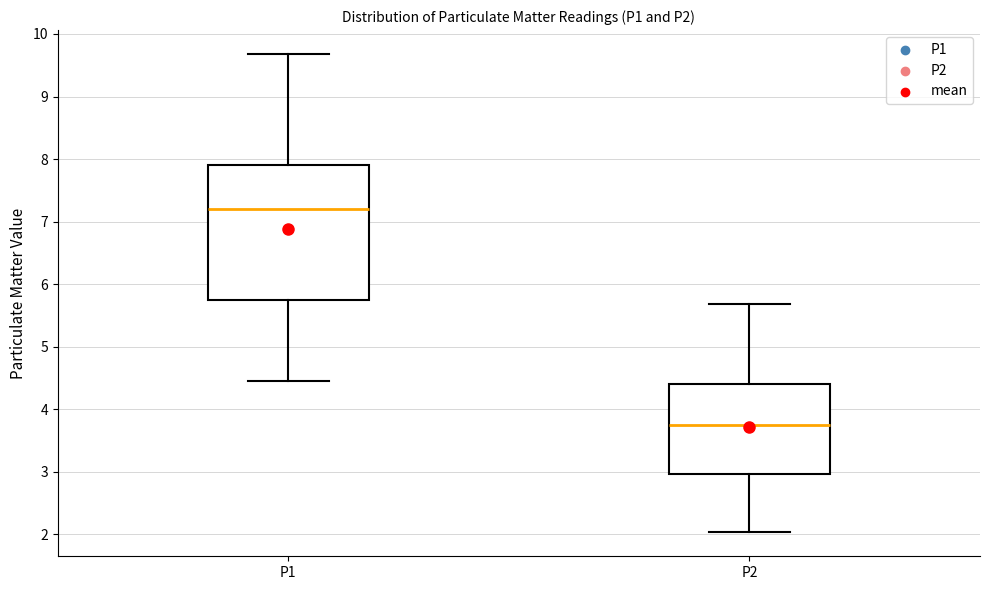

Comparing the boxes themselves (not the whiskers), which one is the tallest?

P1